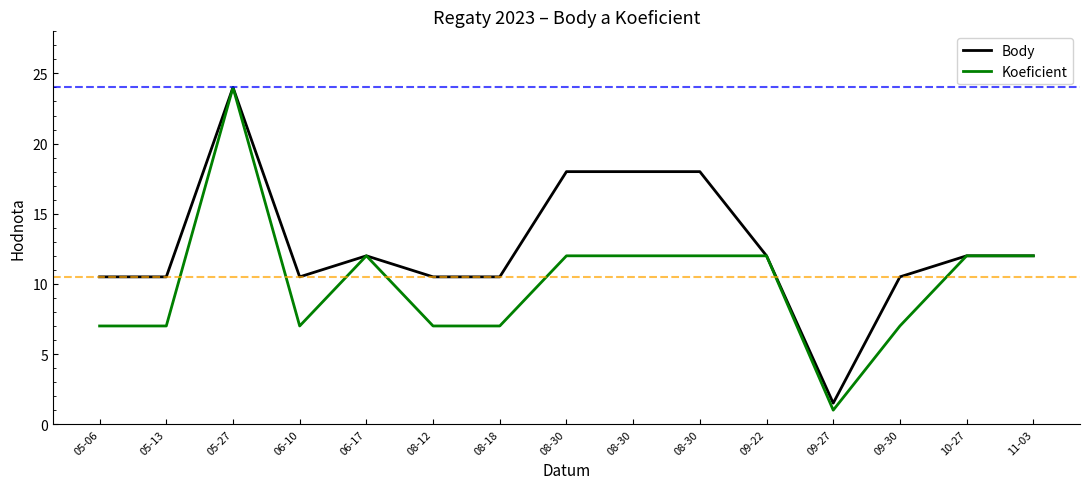

What are all the series names shown in the legend?

Body, Koeficient